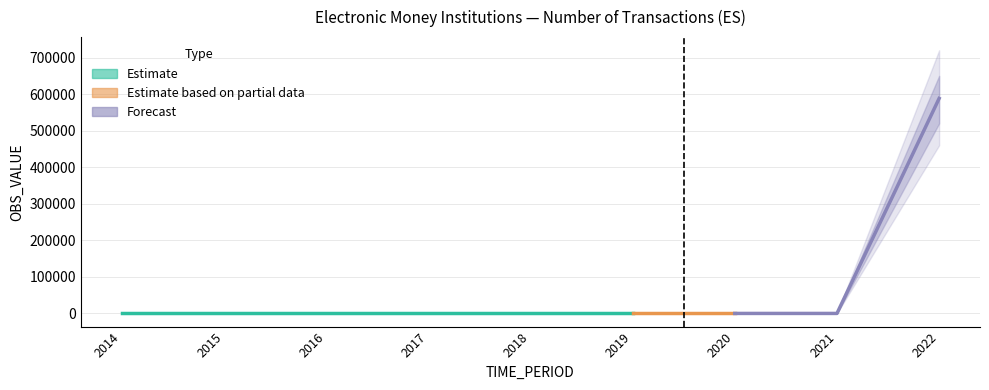

Which label corresponds to the largest value in the chart?

2022